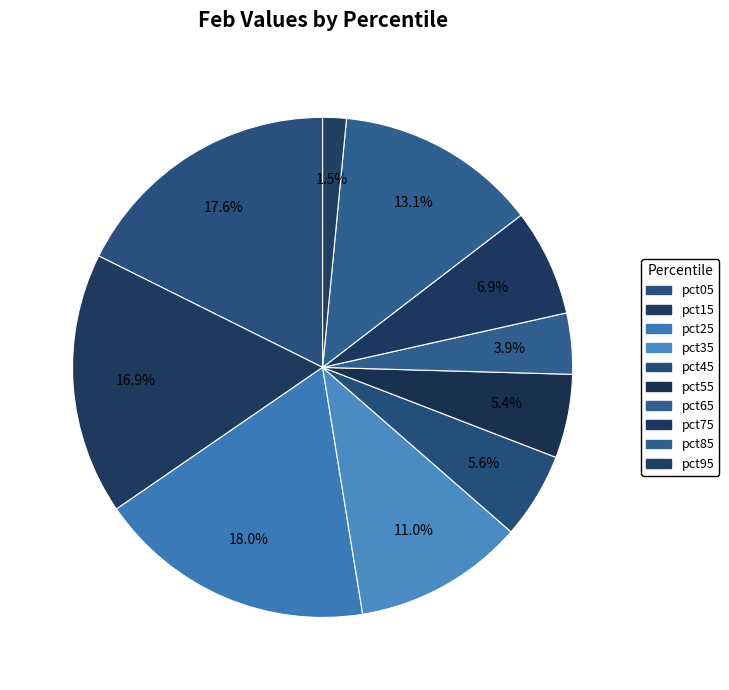

Rank the categories by value from lowest to highest.

pct95, pct65, pct55, pct45, pct75, pct35, pct85, pct15, pct05, pct25